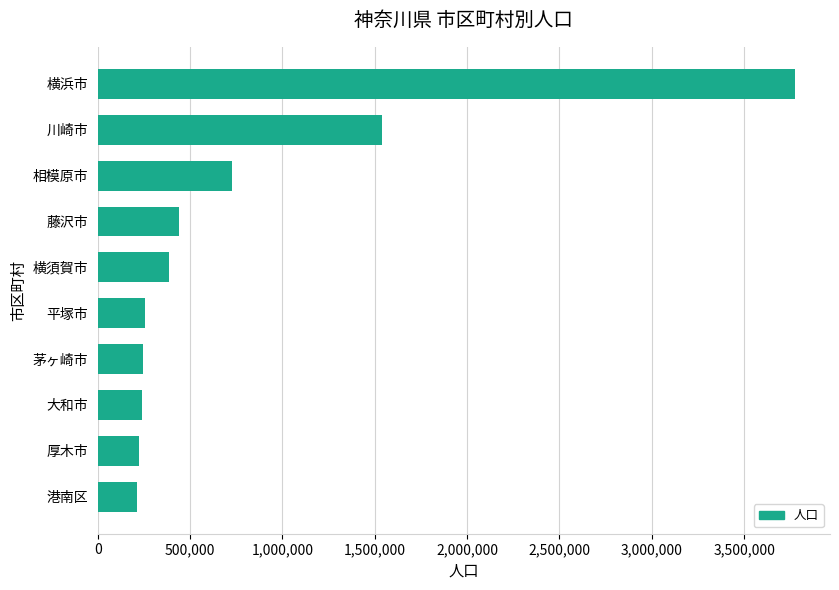

What is the change in value from 厚木市 to 川崎市?

+1314303